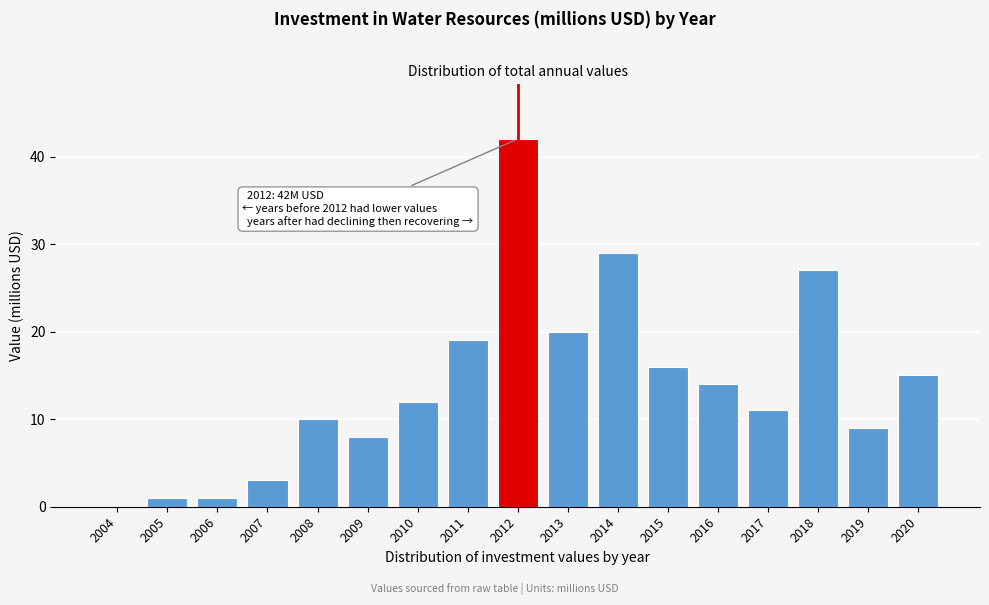

Reading left to right, extract all data points from this chart.

2004=0	2005=1	2006=1	2007=3	2008=10	2009=8	2010=12	2011=19	2012=42	2013=20	2014=29	2015=16	2016=14	2017=11	2018=27	2019=9	2020=15